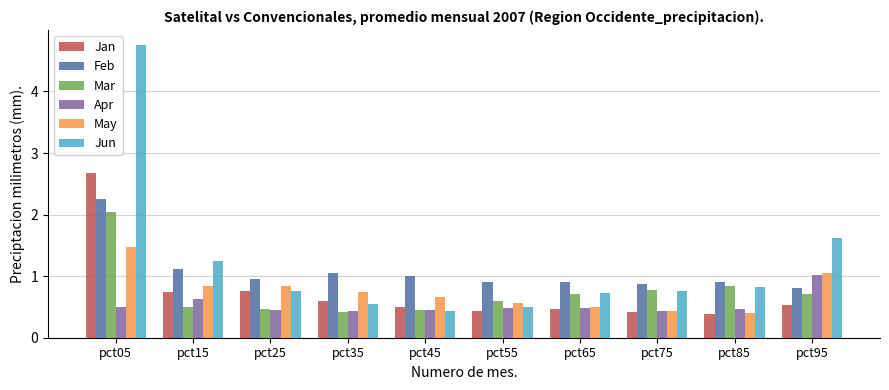

What is the value of the Mar bar at the 2nd from the left?

0.5